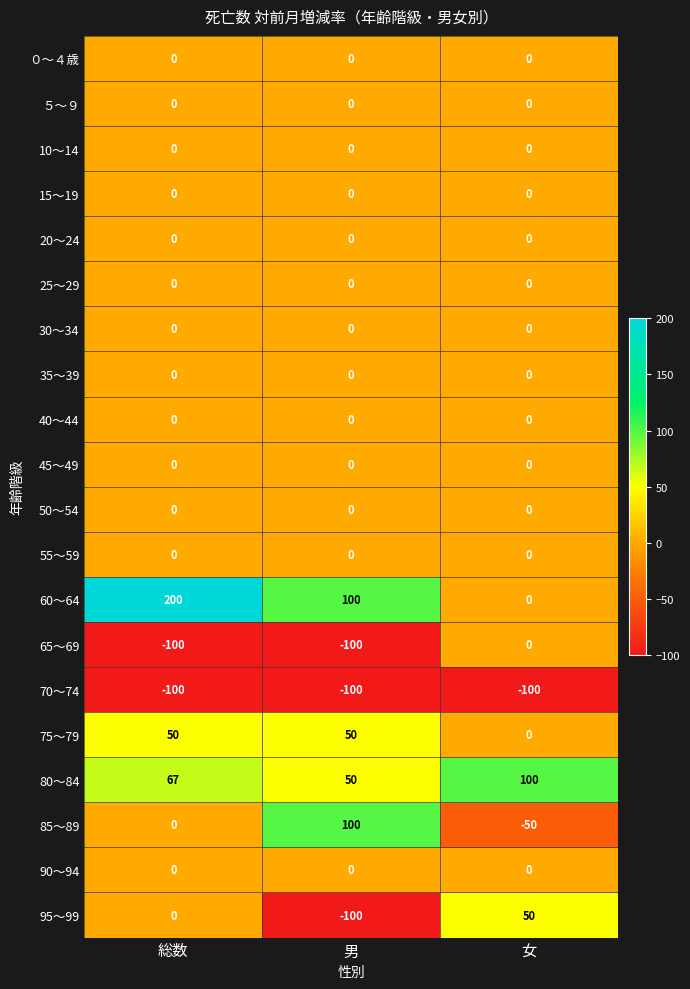

What is the difference between the maximum and minimum values in the 75～79 series?

50